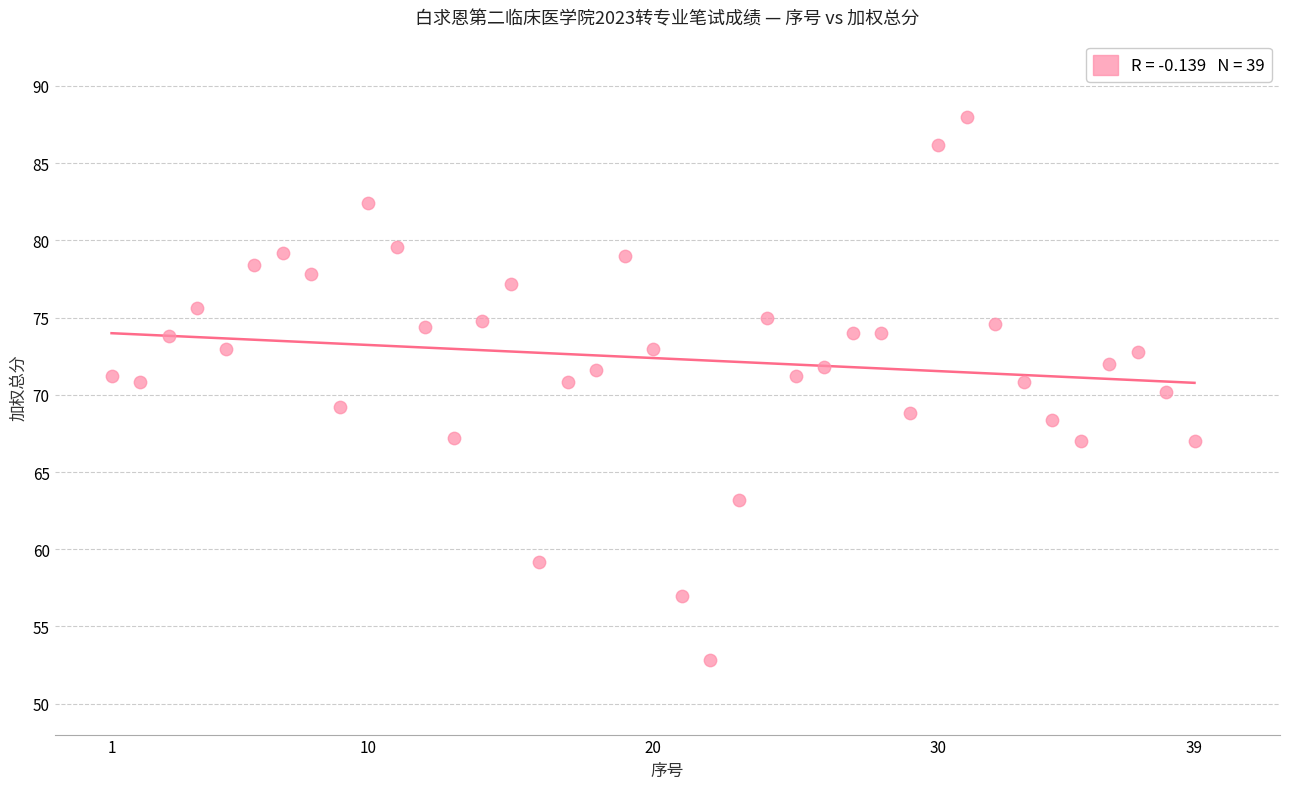

What is the range of X values (max minus min)?

38.0